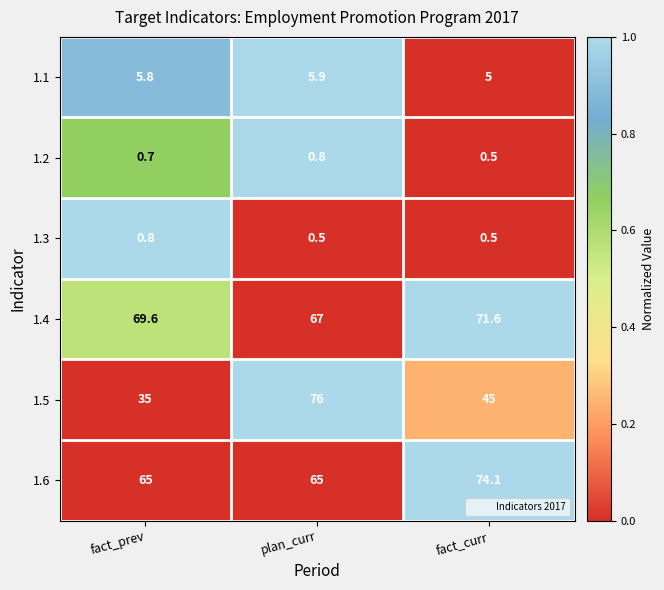

What is the difference between the highest and lowest values at fact_prev?

68.9